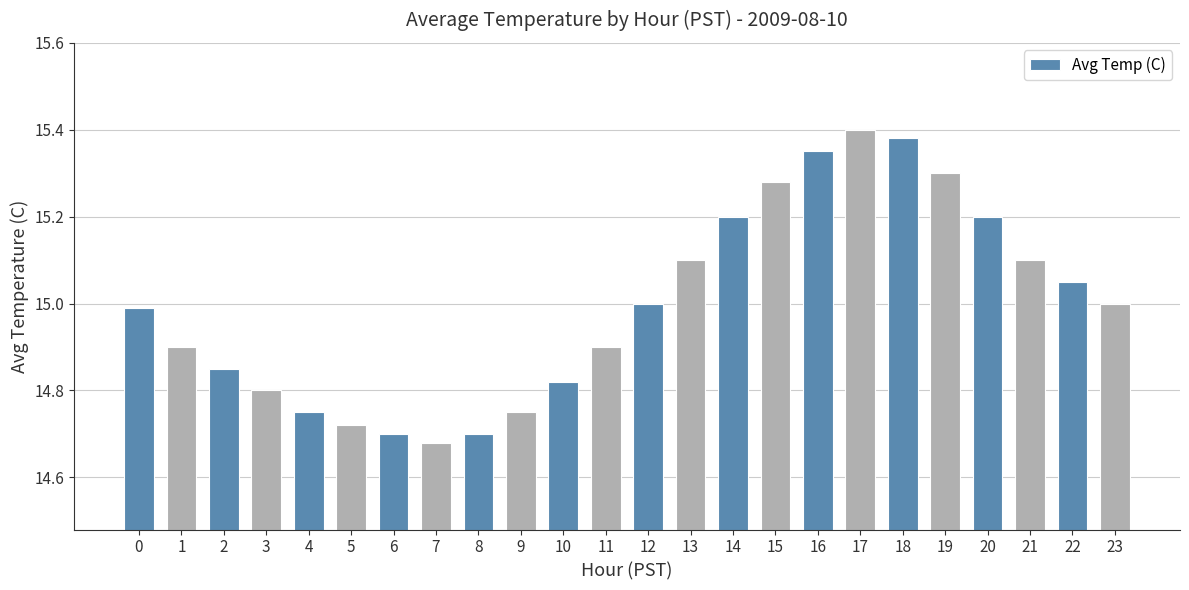

How many distinct data groups are displayed?

1